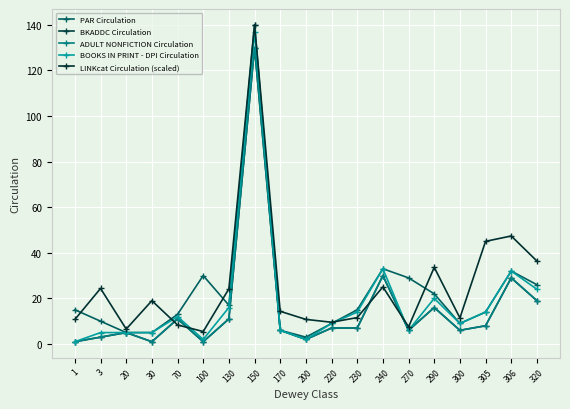

Is this an area chart (filled region under the line)?

No